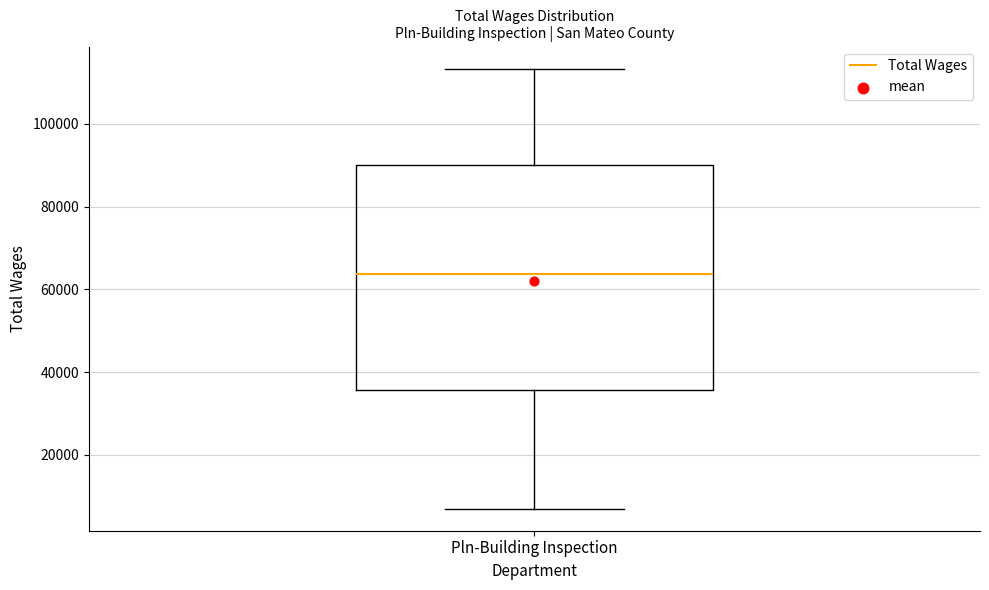

Where does the median line of the box for Pln-Building Inspection sit on the y-axis? The values are not printed on the chart, so give them approximately, as read against the axis.

64000